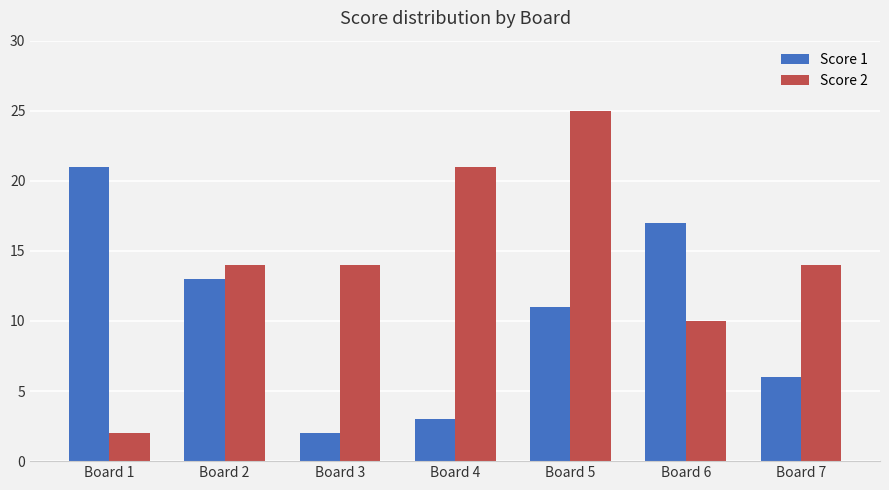

What is the average value of the Score 1 series?

10